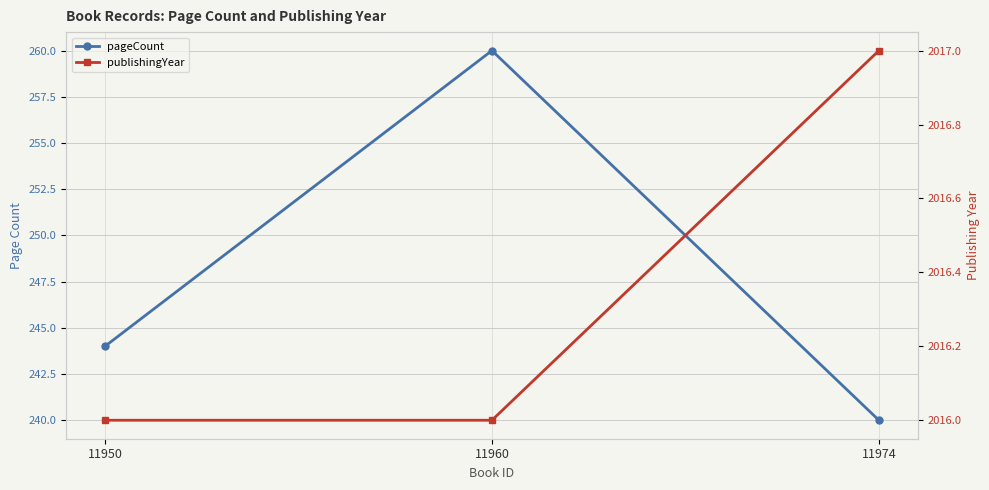

What is the value of the publishingYear point at the 2nd from the left?

2016